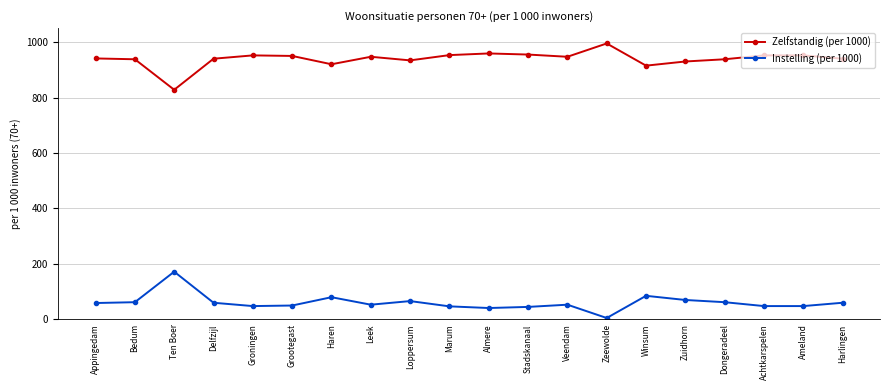

Is it true that Zelfstandig (per 1000) equals 1345 at Harlingen?

False